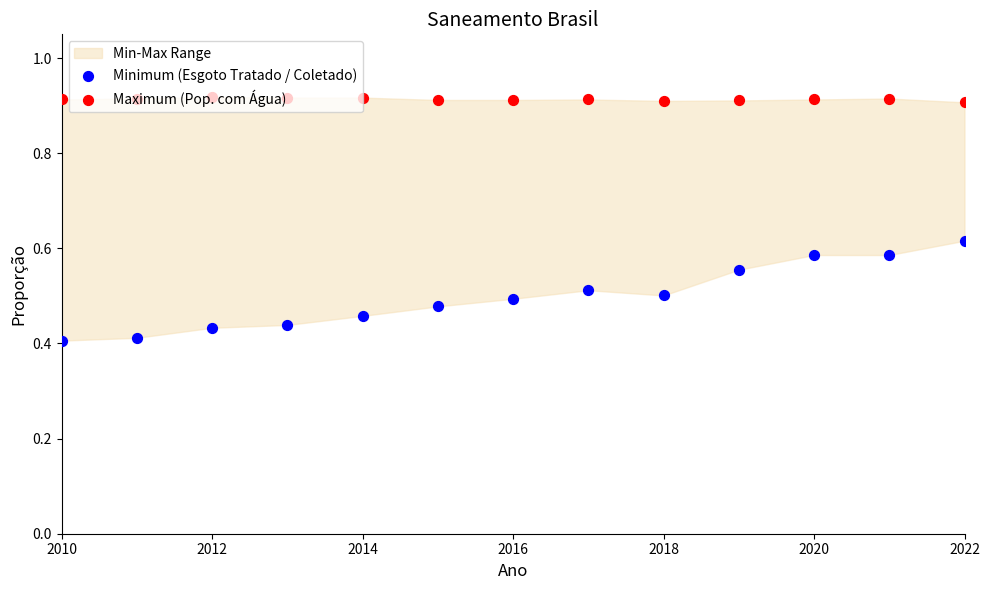

Which series contains the highest Y value?

Maximum (Pop. com Água)